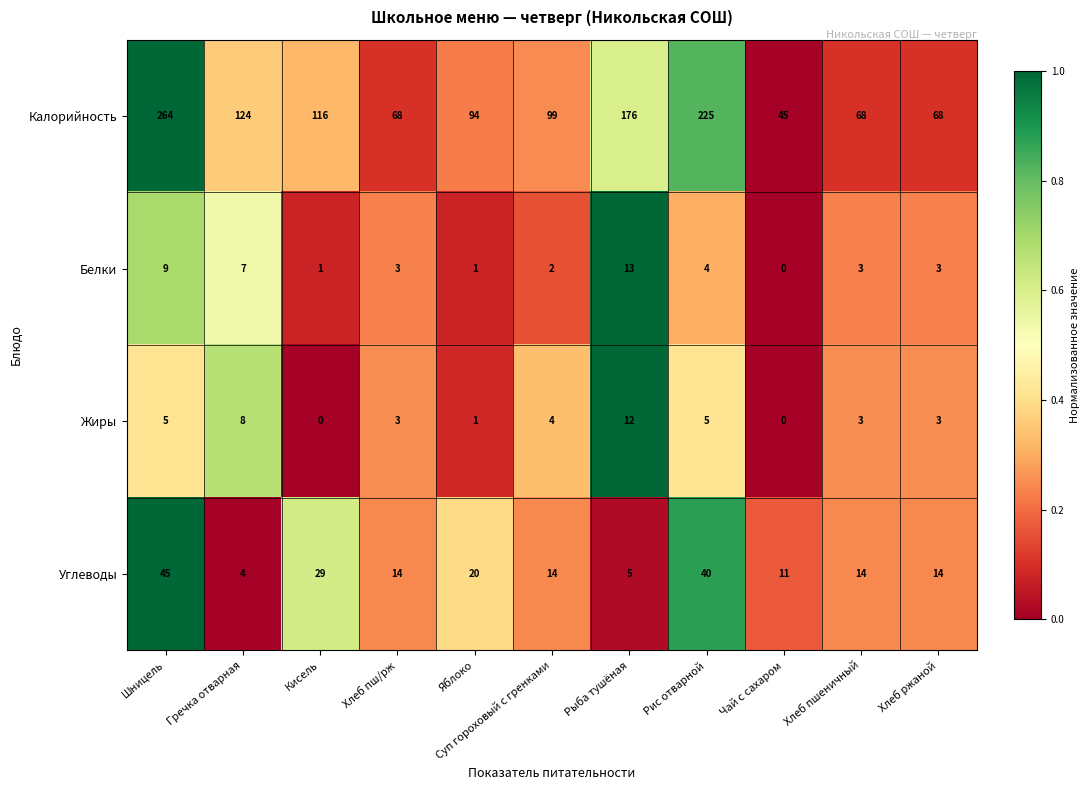

How many data points does each series have?

11